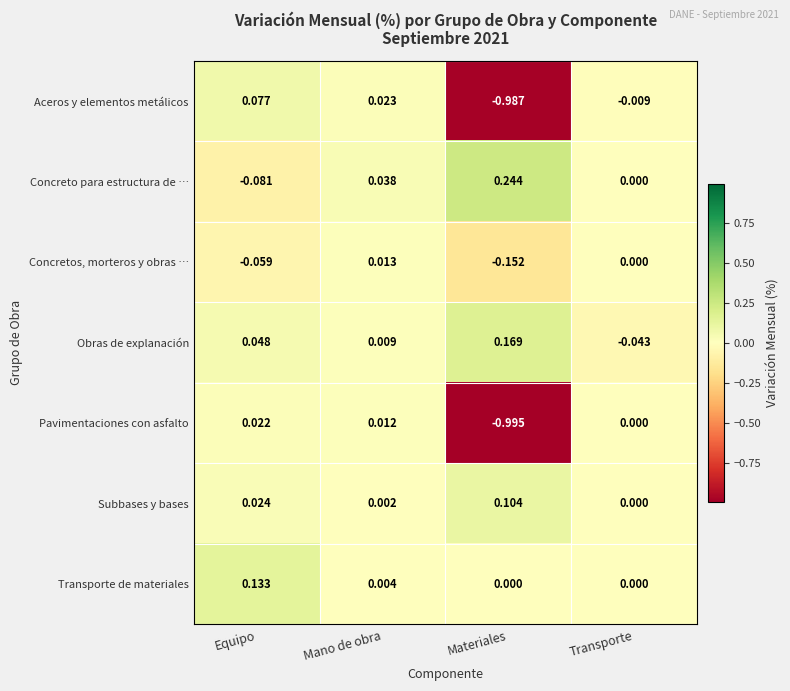

At which category does the chart reach its peak across all series?

Materiales